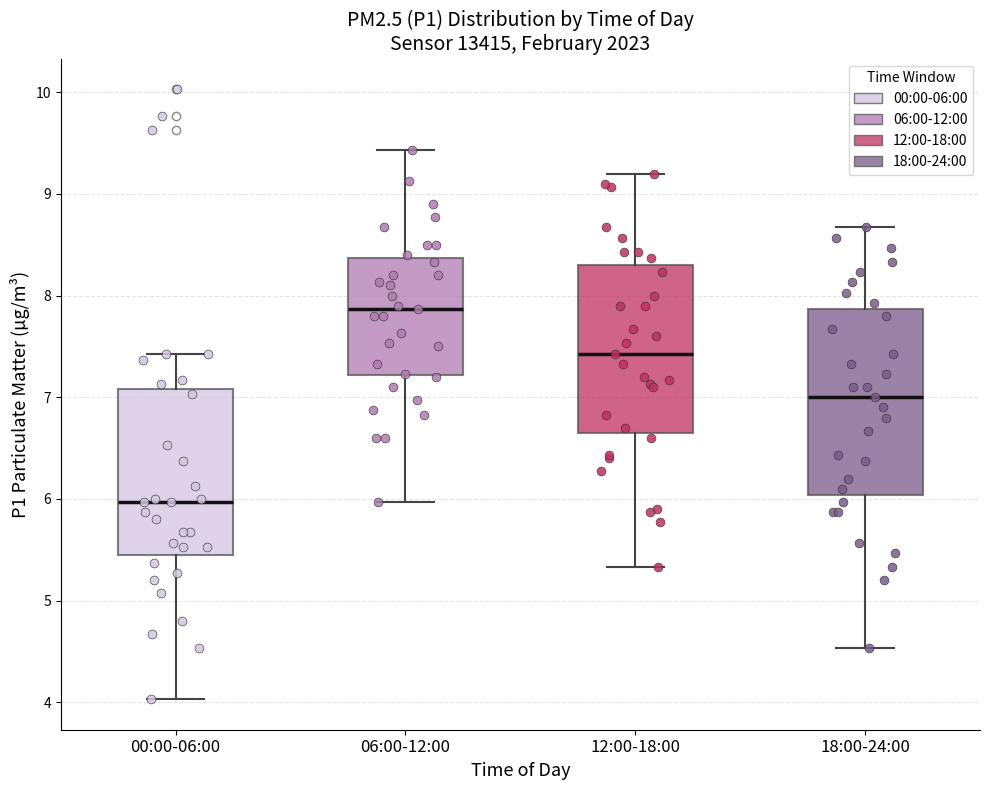

Reading left to right, read every box against the y-axis: the position of its median line, the range the box covers, and the ends of its whiskers. The values are not printed on the chart, so give them approximately, as read against the axis.

00:00-06:00: median 6.0, box 5.5 to 7.1, whiskers 4.0 to 7.4
06:00-12:00: median 7.9, box 7.2 to 8.4, whiskers 6.0 to 9.4
12:00-18:00: median 7.4, box 6.7 to 8.3, whiskers 5.3 to 9.2
18:00-24:00: median 7.0, box 6.0 to 7.9, whiskers 4.5 to 8.7